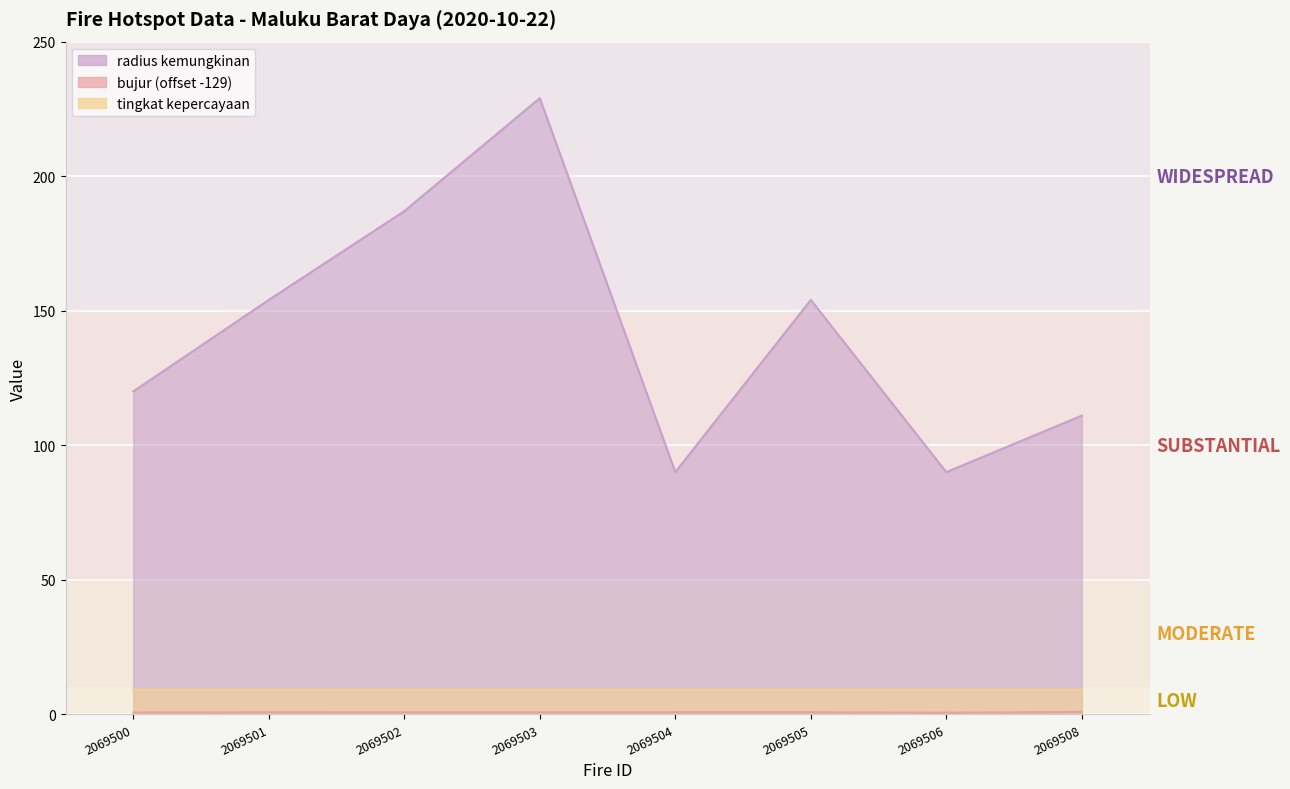

At which label is radius kemungkinan closest to 159?

2069501